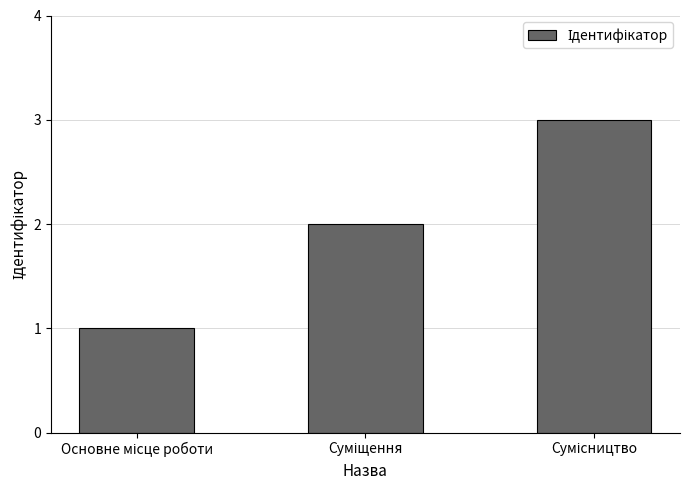

What is the sum of all values?

6